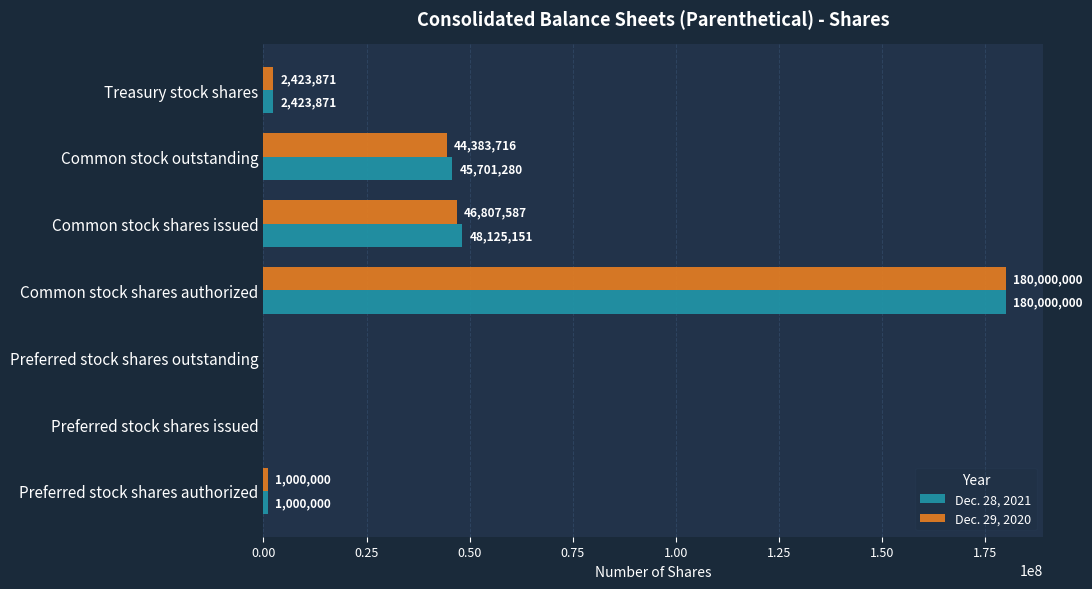

Which label corresponds to the largest value in the chart?

Common stock shares authorized